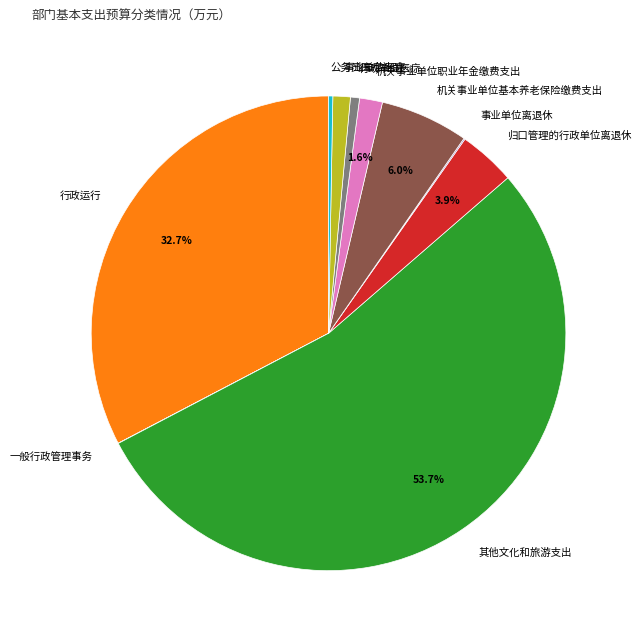

What is the largest slice in the pie chart?

其他文化和旅游支出